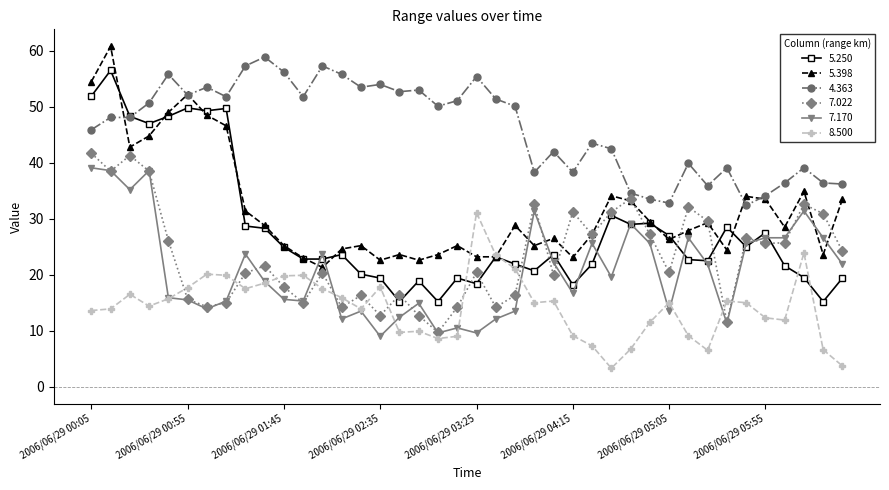

Rank the series by their maximum value, from highest to lowest.

5.398, 4.363, 5.250, 7.022, 7.170, 8.500